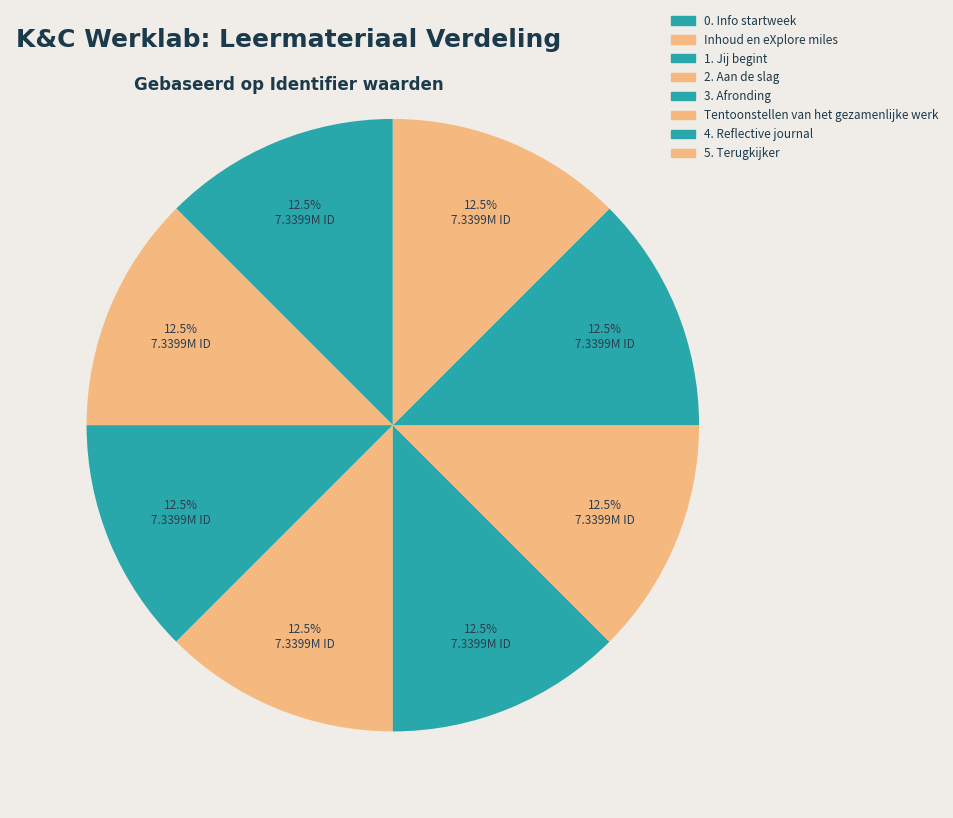

To the nearest percent, what is the average slice percentage?

12%